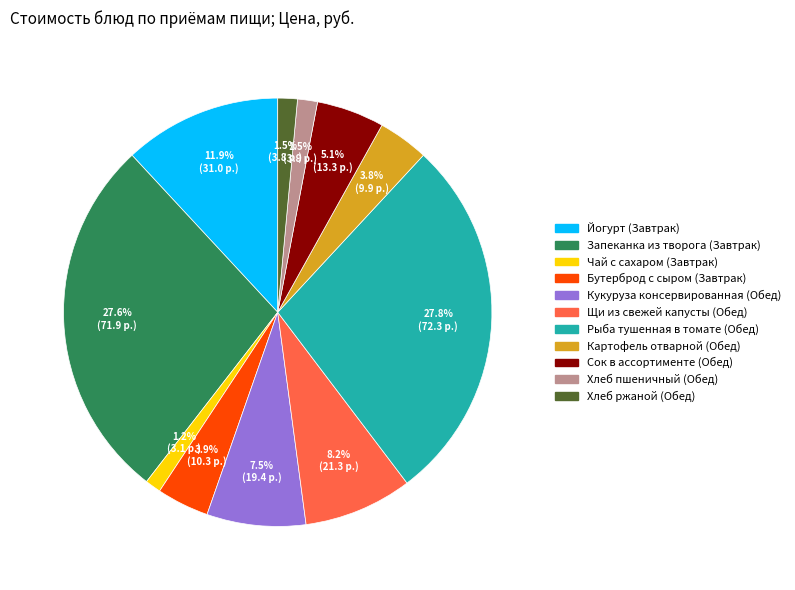

What portion of the pie excludes Хлеб ржаной (Обед)?

98.5%